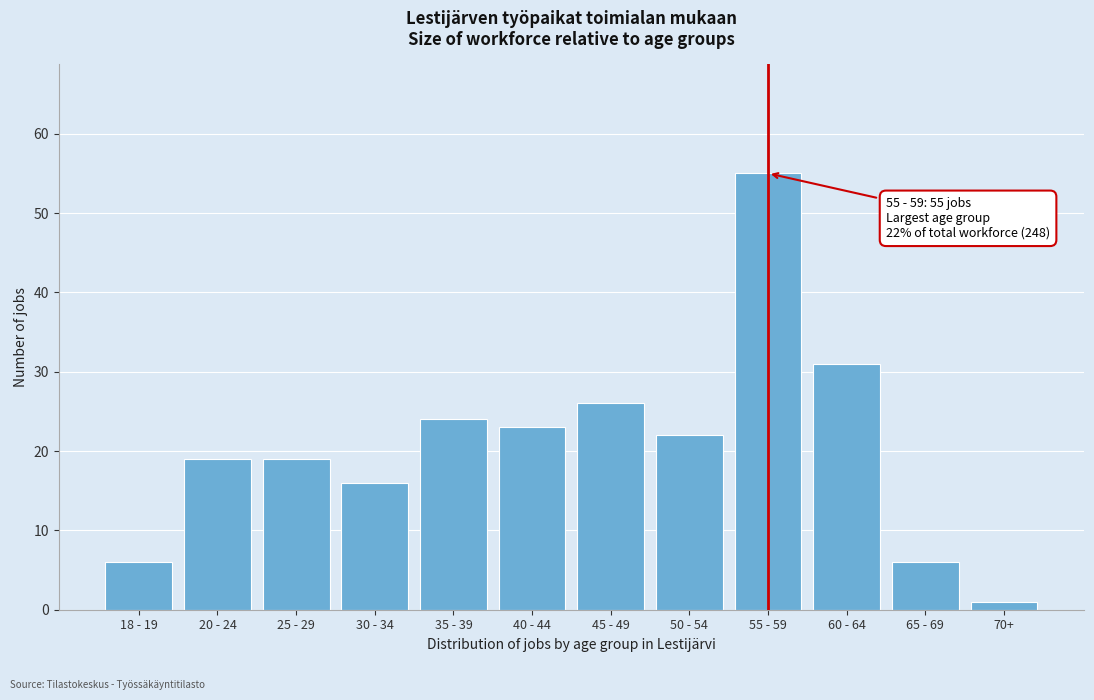

Reading right to left, what are all the values shown in this chart?

70+=1	65 - 69=6	60 - 64=31	55 - 59=55	50 - 54=22	45 - 49=26	40 - 44=23	35 - 39=24	30 - 34=16	25 - 29=19	20 - 24=19	18 - 19=6